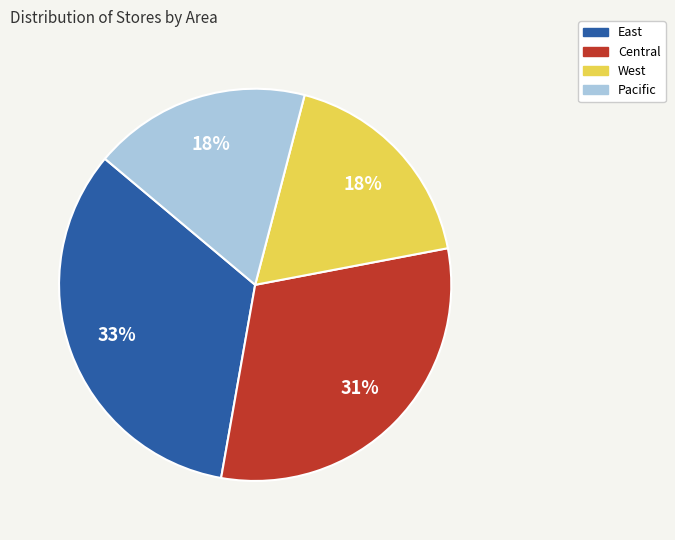

To the nearest percent, what is the combined percentage of Pacific and Central?

49%